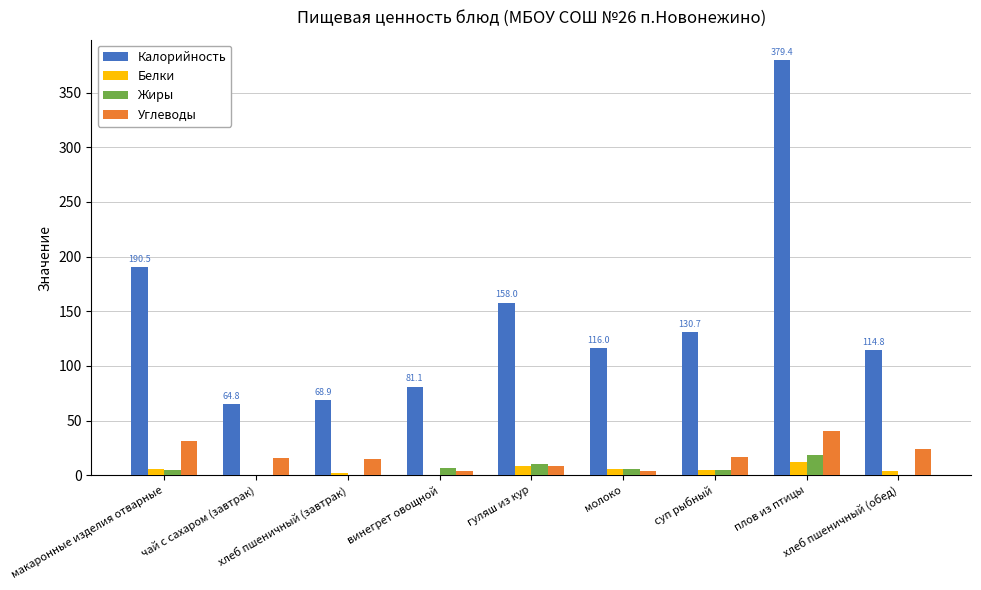

What is the maximum value for Калорийность?

379.4